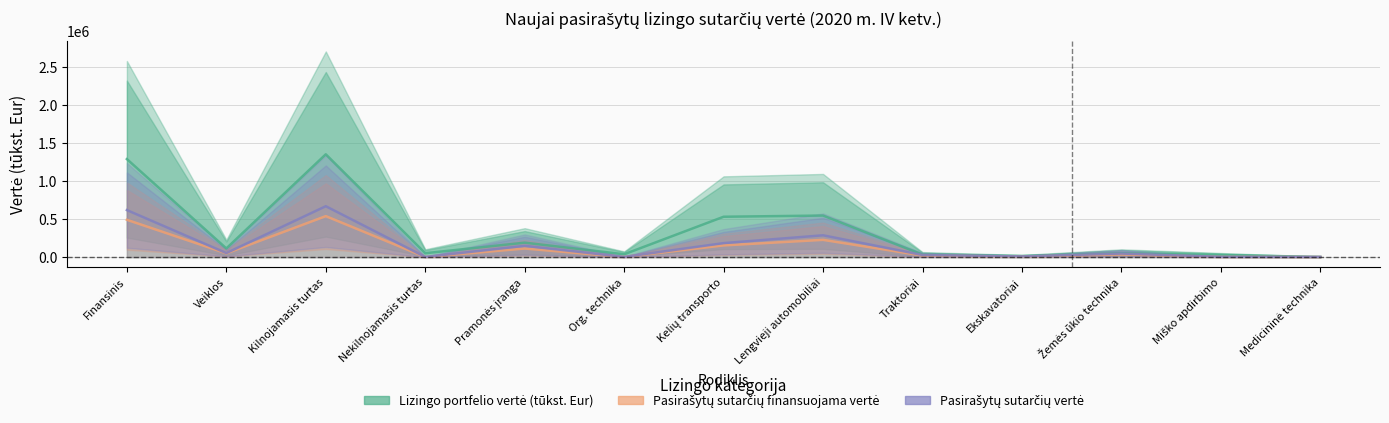

List the series in order of their peak value, highest first.

Lizingo portfelio vertė (tūkst. Eur), Pasirašytų sutarčių vertė, Pasirašytų sutarčių finansuojama vertė